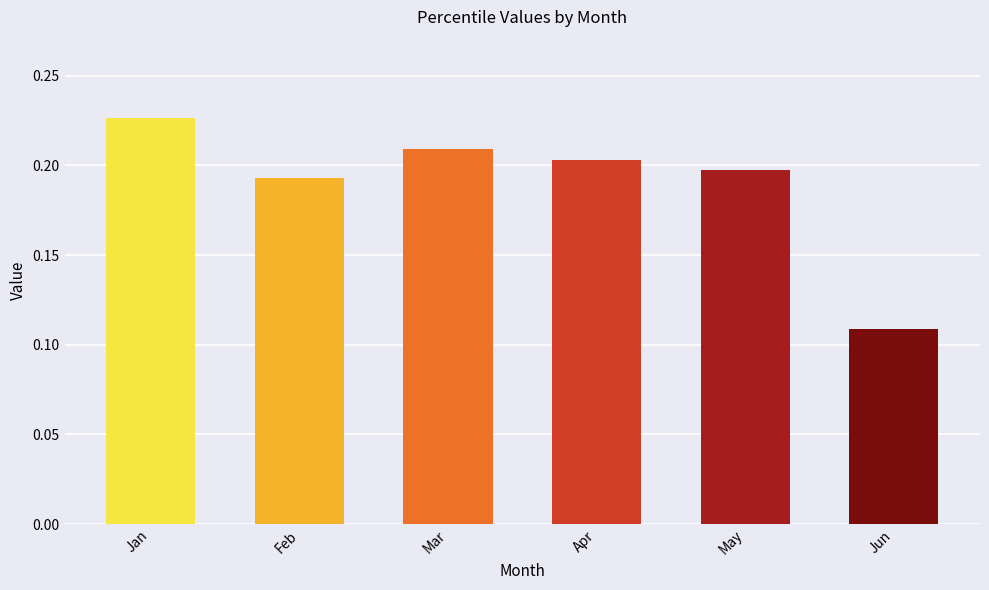

Which category has the lowest value across all series?

Jun